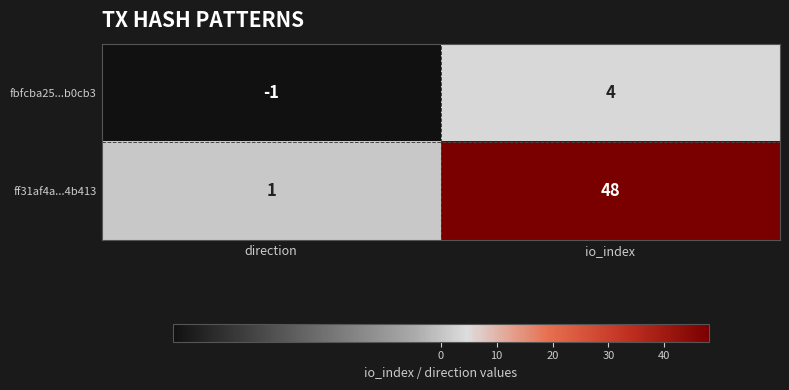

The fbfcba25...b0cb3 series shows 1 at io_index. True or false?

False